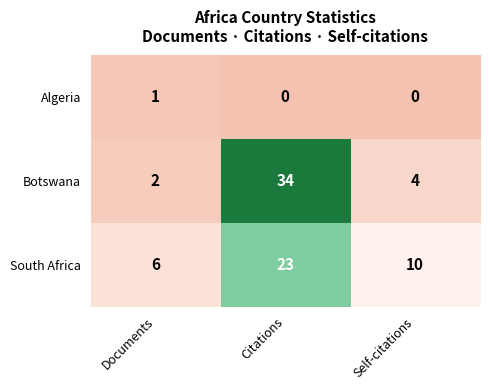

Reading left to right, list all the values displayed in this chart.

Algeria: Documents=1	Citations=0	Self-citations=0
Botswana: Documents=2	Citations=34	Self-citations=4
South Africa: Documents=6	Citations=23	Self-citations=10